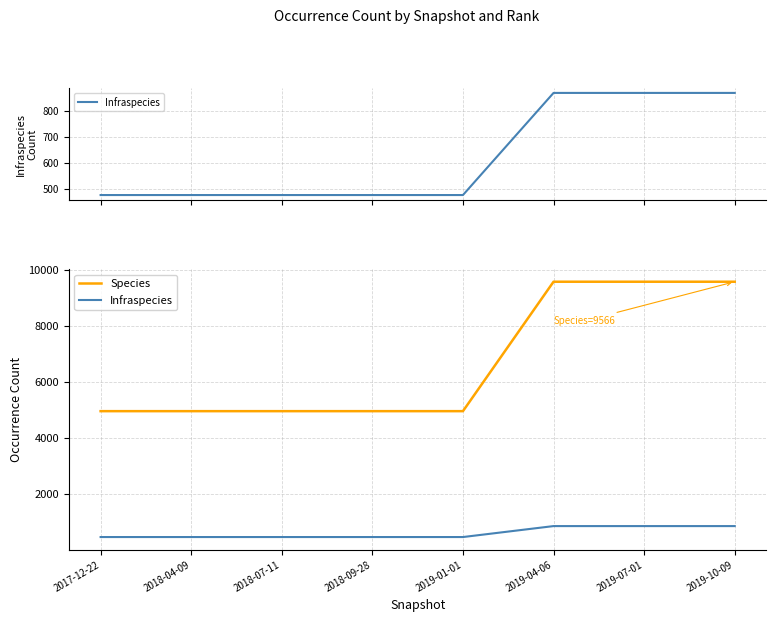

What is the sum of the Species values at 2019-07-01 and 2018-04-09?

14525